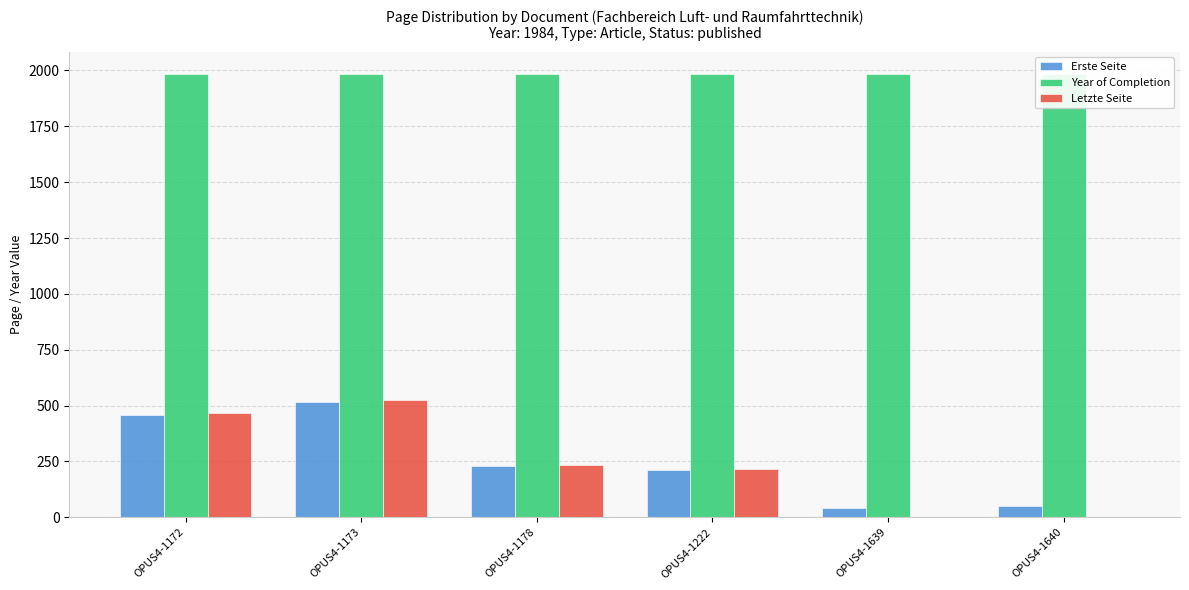

At how many categories does at least one series exceed 176?

6